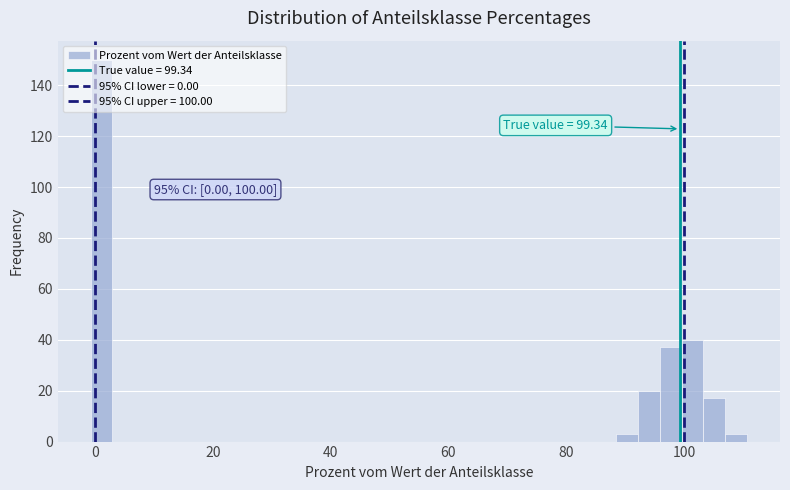

Around what value on the x-axis is the tallest bar? Give the approximate position of its centre, as read against the axis.

2